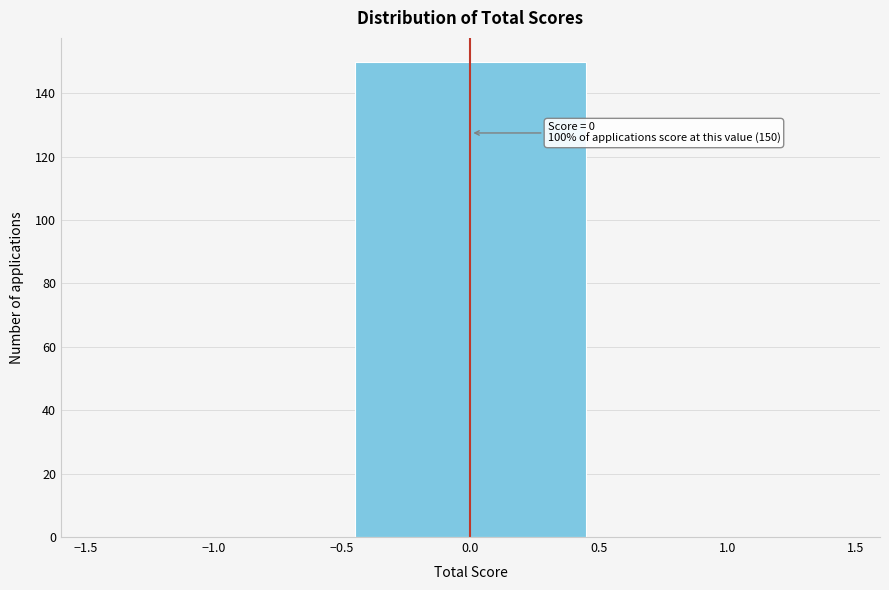

Reading left to right, what are all the values shown in this chart?

−1.0=0	0.0=150	1.0=0